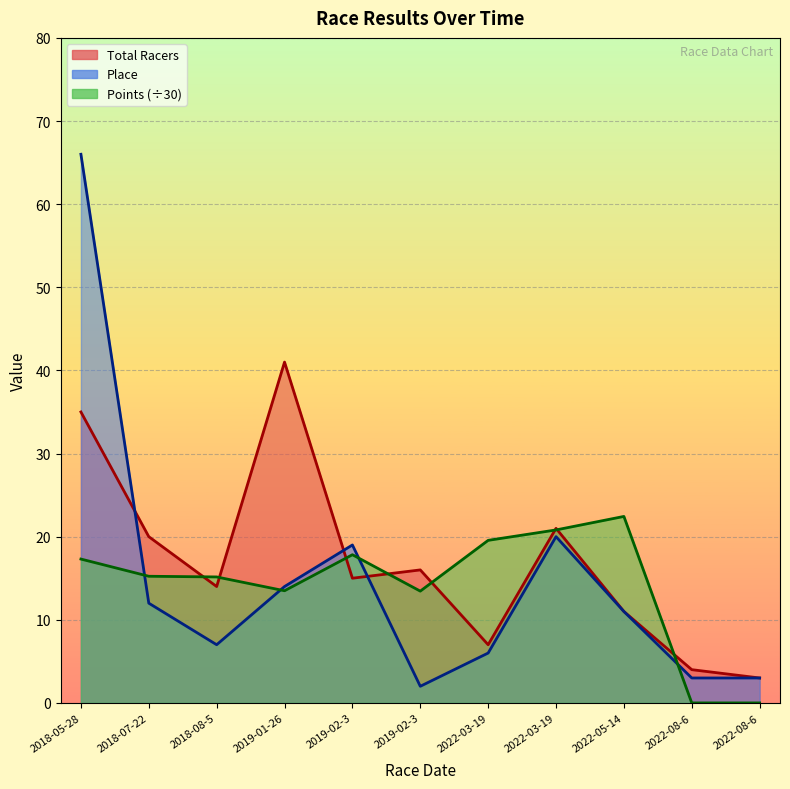

Which series has the largest total across all categories?

Total Racers